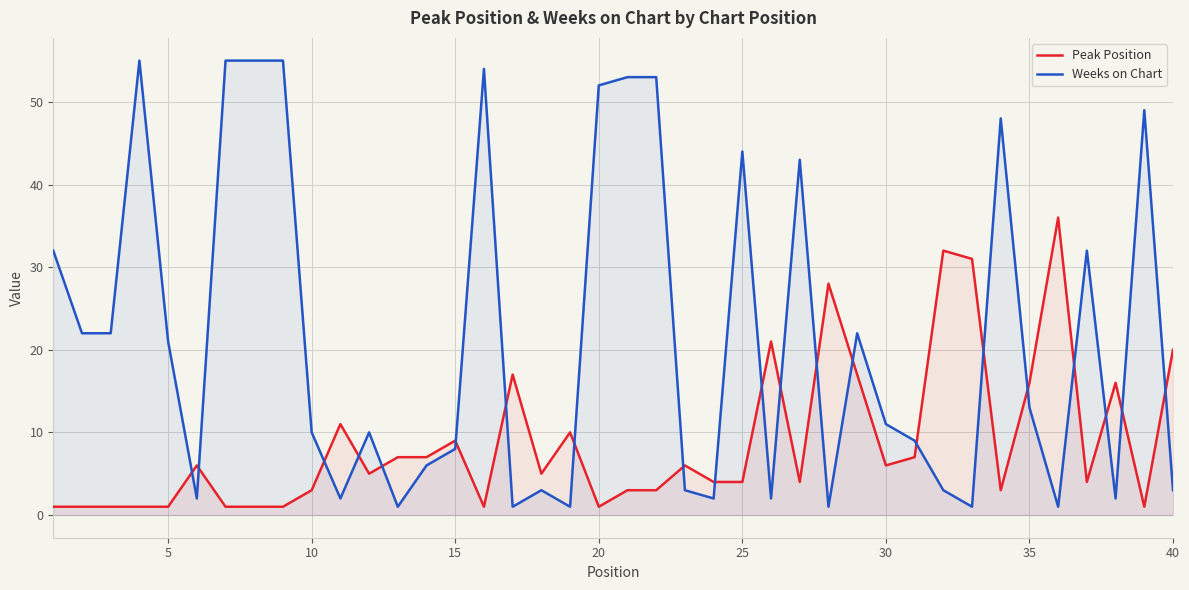

At 40, list the series in order from smallest to largest.

Weeks on Chart, Peak Position